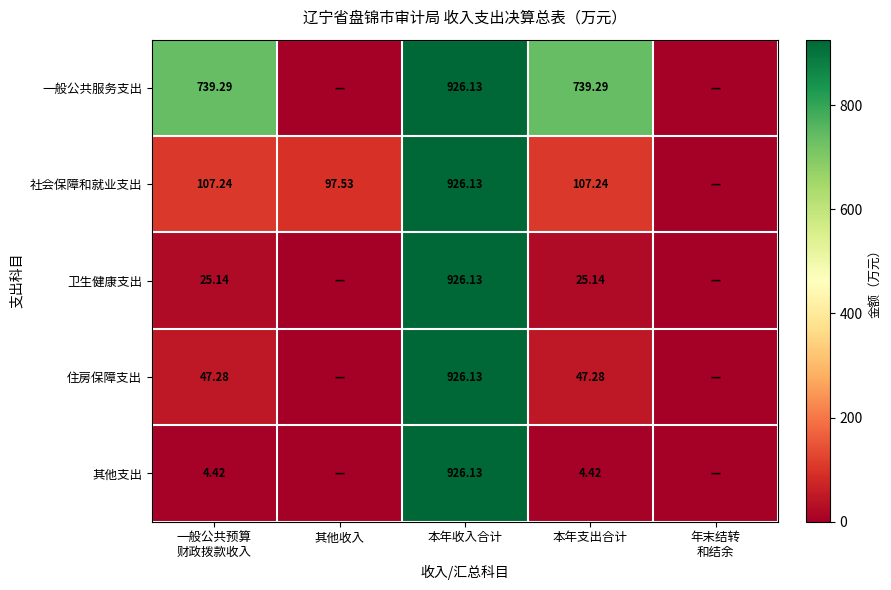

What is the total value across all series at 一般公共预算
财政拨款收入?

923.4